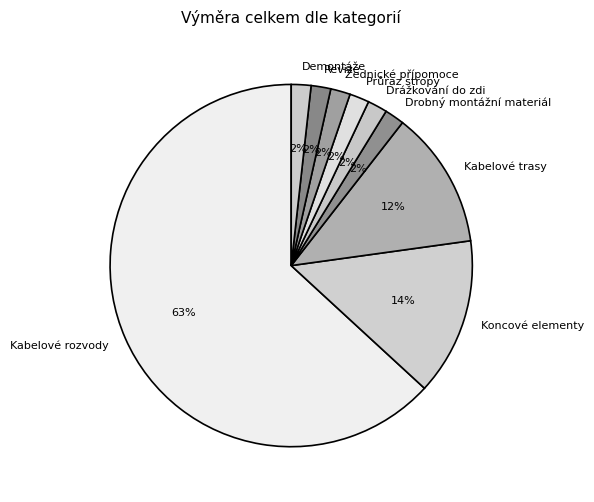

Which slice is the largest?

Kabelové rozvody